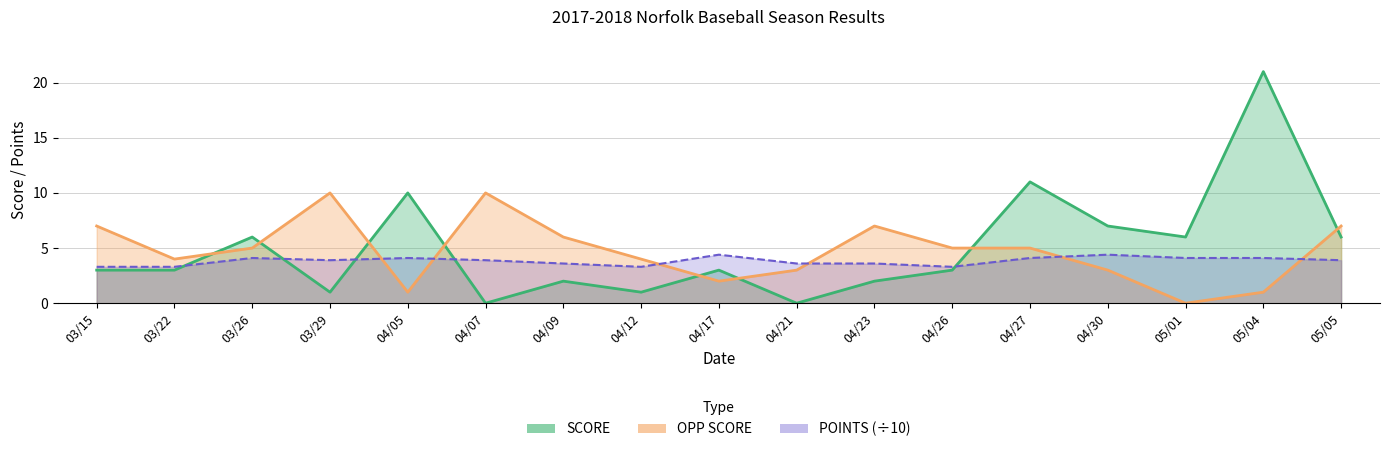

List the series in order of their peak value, lowest first.

POINTS, OPP SCORE, SCORE